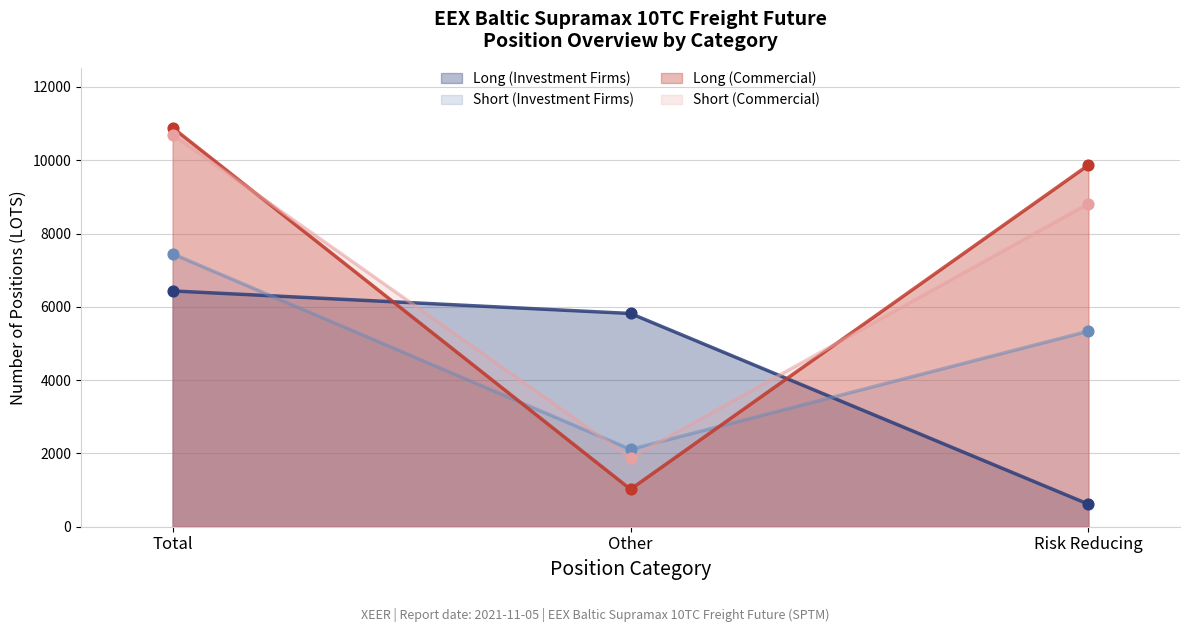

What are all the series names shown in the legend?

Long (Investment Firms), Short (Investment Firms), Long (Commercial), Short (Commercial)